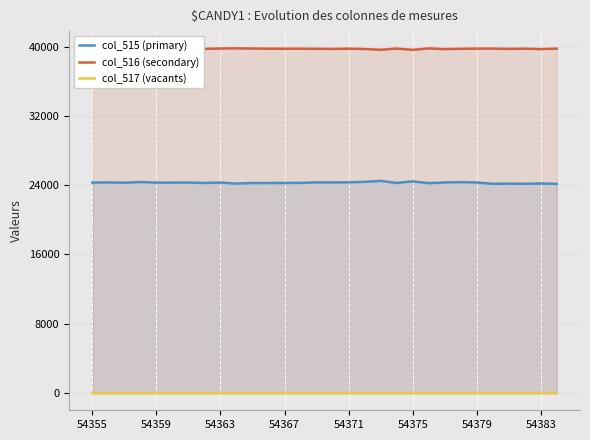

What is the maximum value for col_516 (secondary)?

39792